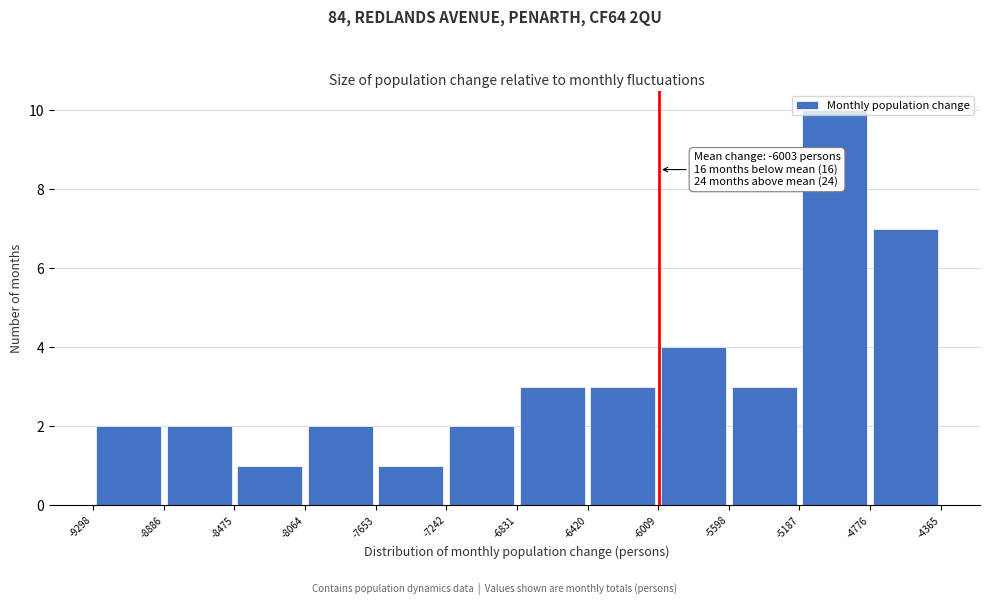

Over which range of the x-axis is the bar tallest?

-5187 to -4776